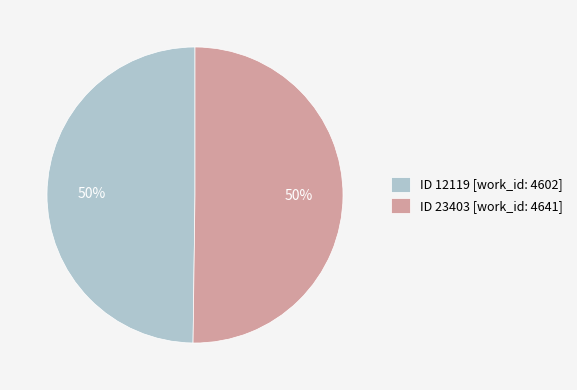

What percentage is the ID 23403 [work_id: 4641] slice, to the nearest percent?

50%